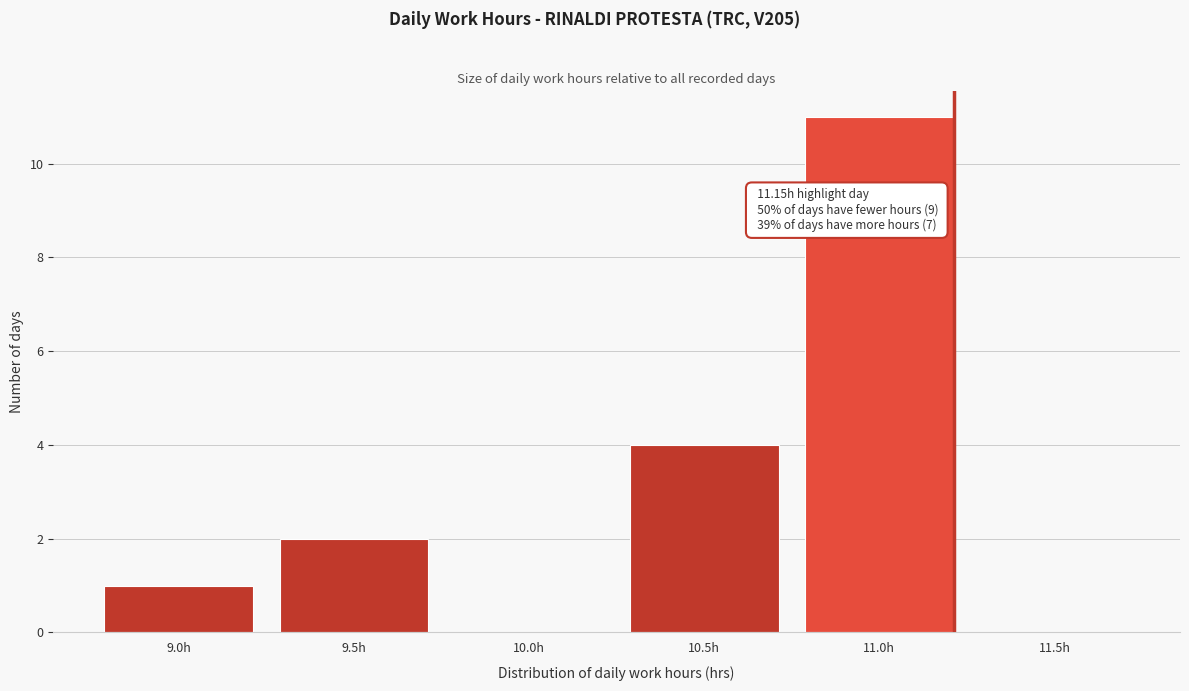

Reading left to right, extract all data points from this chart.

9.0h=1	9.5h=2	10.0h=0	10.5h=4	11.0h=11	11.5h=0